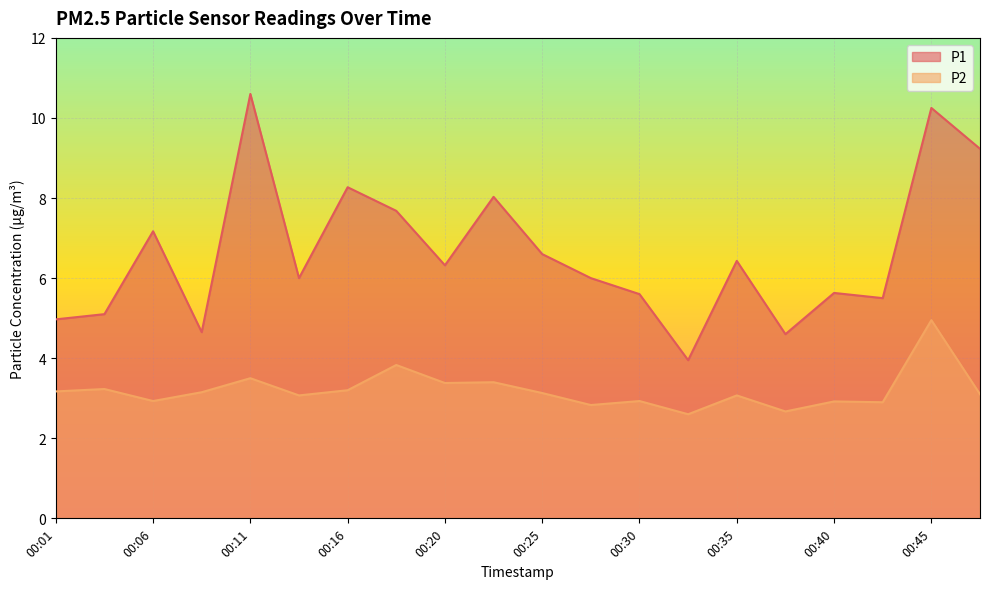

Count the number of categories in the chart.

20